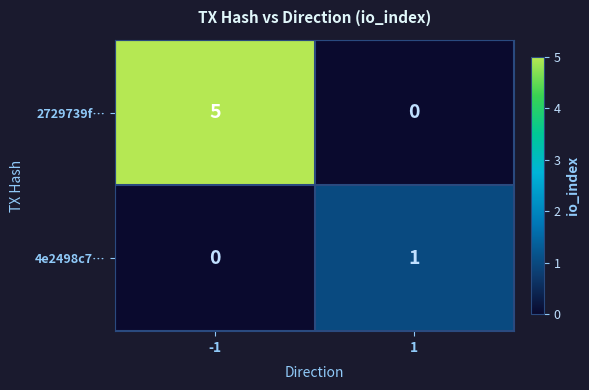

What is the difference between the highest and lowest values at -1?

5